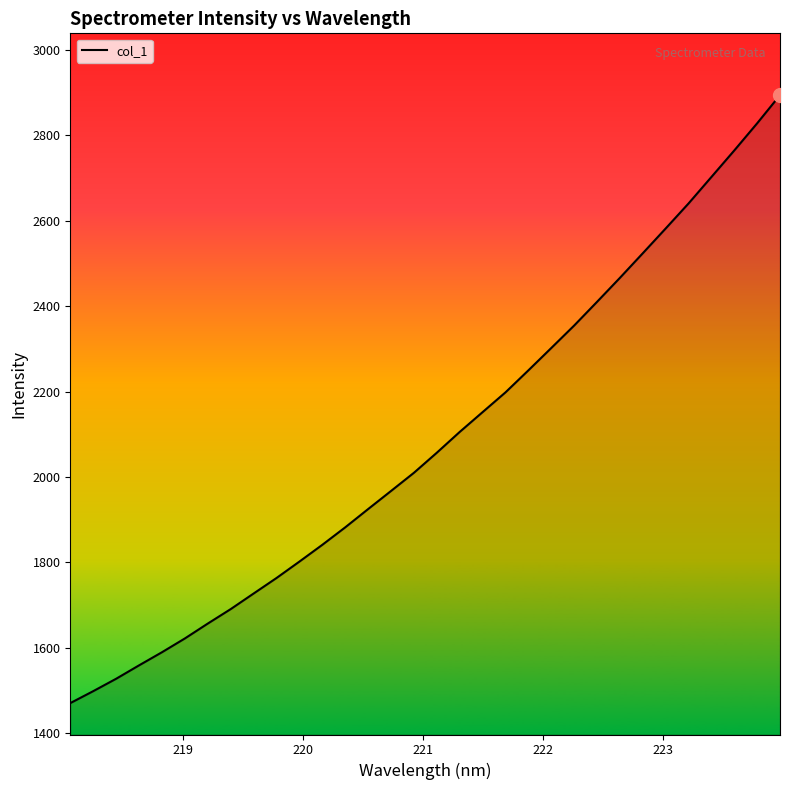

What is the difference between the maximum and minimum values?

1424.1